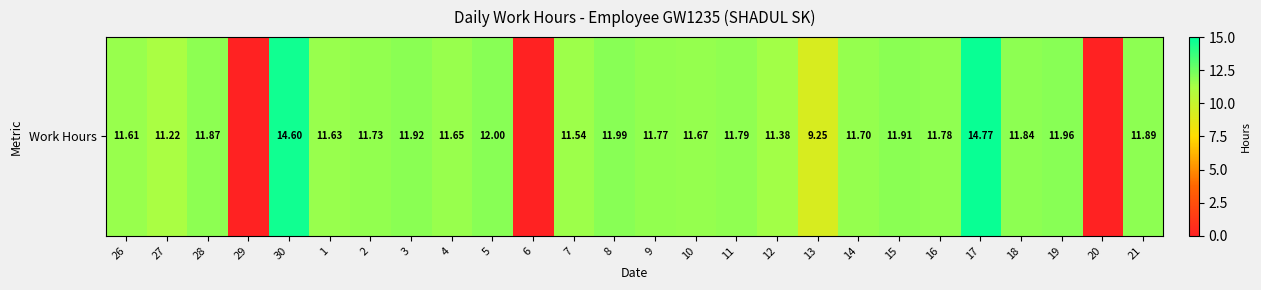

Reading left to right, extract all data points from this chart.

11.6	11.2	11.9	0.0	14.6	11.6	11.7	11.9	11.7	12.0	0.0	11.5	12.0	11.8	11.7	11.8	11.4	9.2	11.7	11.9	11.8	14.8	11.8	12.0	0.0	11.9